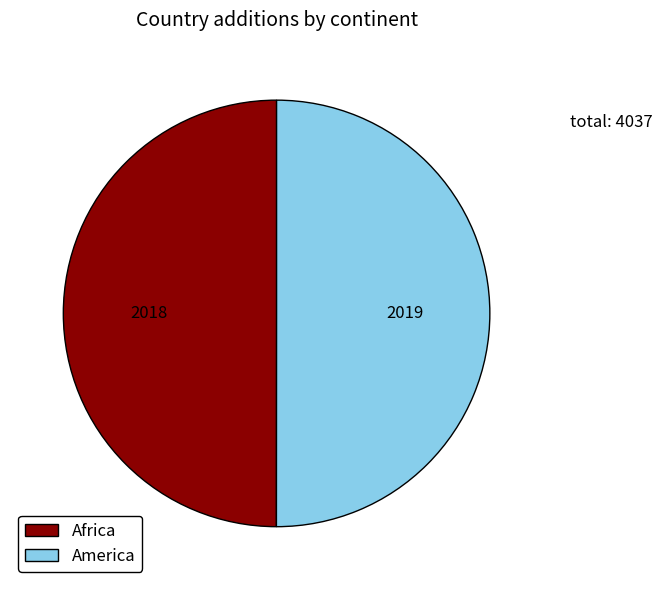

What is the ratio of the value at Africa to the value at America?

1.0